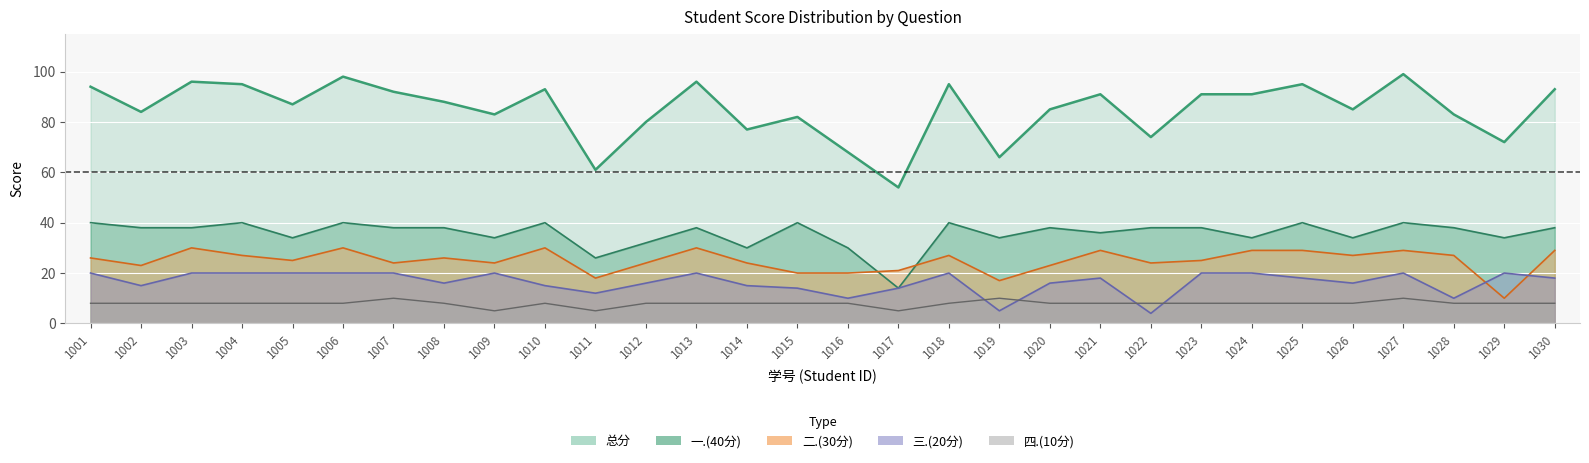

Count the number of data series in this chart.

5